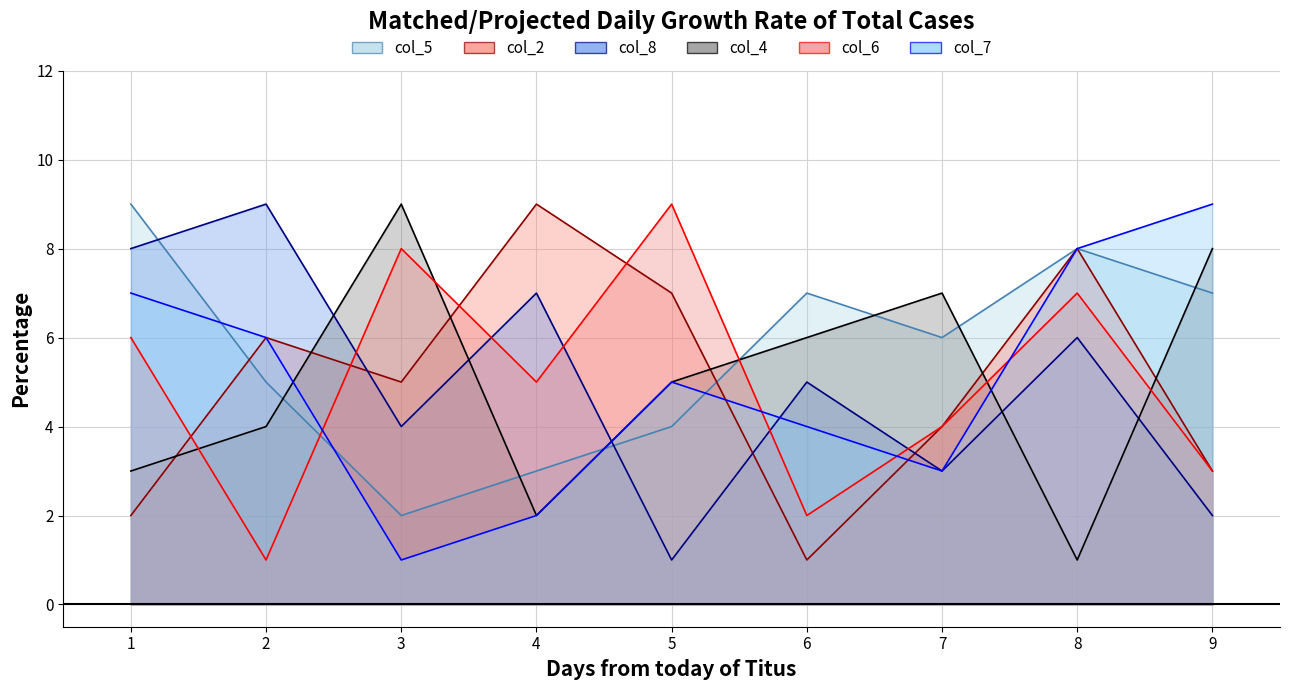

Reading right to left, list all the values displayed in this chart.

col_5: 9=7	8=8	7=6	6=7	5=4	4=3	3=2	2=5	1=9
col_2: 9=3	8=8	7=4	6=1	5=7	4=9	3=5	2=6	1=2
col_8: 9=2	8=6	7=3	6=5	5=1	4=7	3=4	2=9	1=8
col_4: 9=8	8=1	7=7	6=6	5=5	4=2	3=9	2=4	1=3
col_6: 9=3	8=7	7=4	6=2	5=9	4=5	3=8	2=1	1=6
col_7: 9=9	8=8	7=3	6=4	5=5	4=2	3=1	2=6	1=7